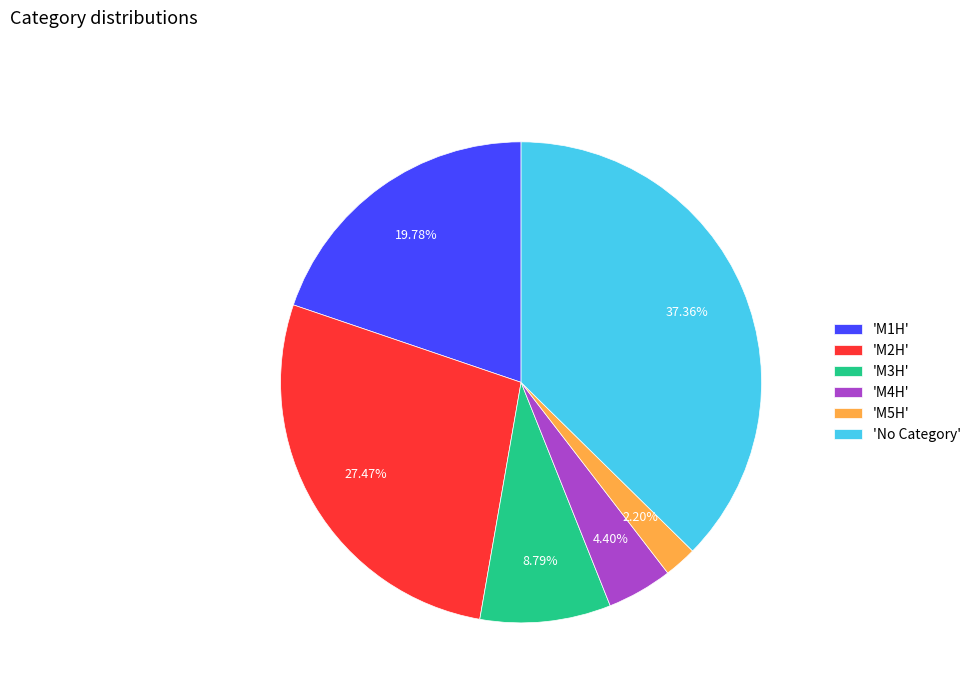

Is there a majority slice in this chart?

No